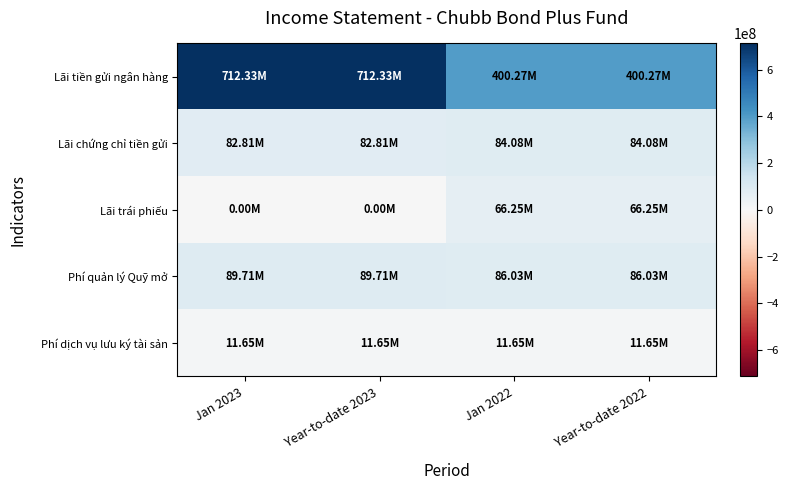

Reading left to right, list all the values displayed in this chart.

Lãi tiền gửi ngân hàng: Jan 2023=712327121	Year-to-date 2023=712327121	Jan 2022=400273698	Year-to-date 2022=400273698
Lãi chứng chỉ tiền gửi: Jan 2023=82808219	Year-to-date 2023=82808219	Jan 2022=84082192	Year-to-date 2022=84082192
Lãi trái phiếu: Jan 2023=0	Year-to-date 2023=0	Jan 2022=66246575	Year-to-date 2022=66246575
Phí quản lý Quỹ mở: Jan 2023=89705246	Year-to-date 2023=89705246	Jan 2022=86028159	Year-to-date 2022=86028159
Phí dịch vụ lưu ký tài sản: Jan 2023=11650000	Year-to-date 2023=11650000	Jan 2022=11650000	Year-to-date 2022=11650000